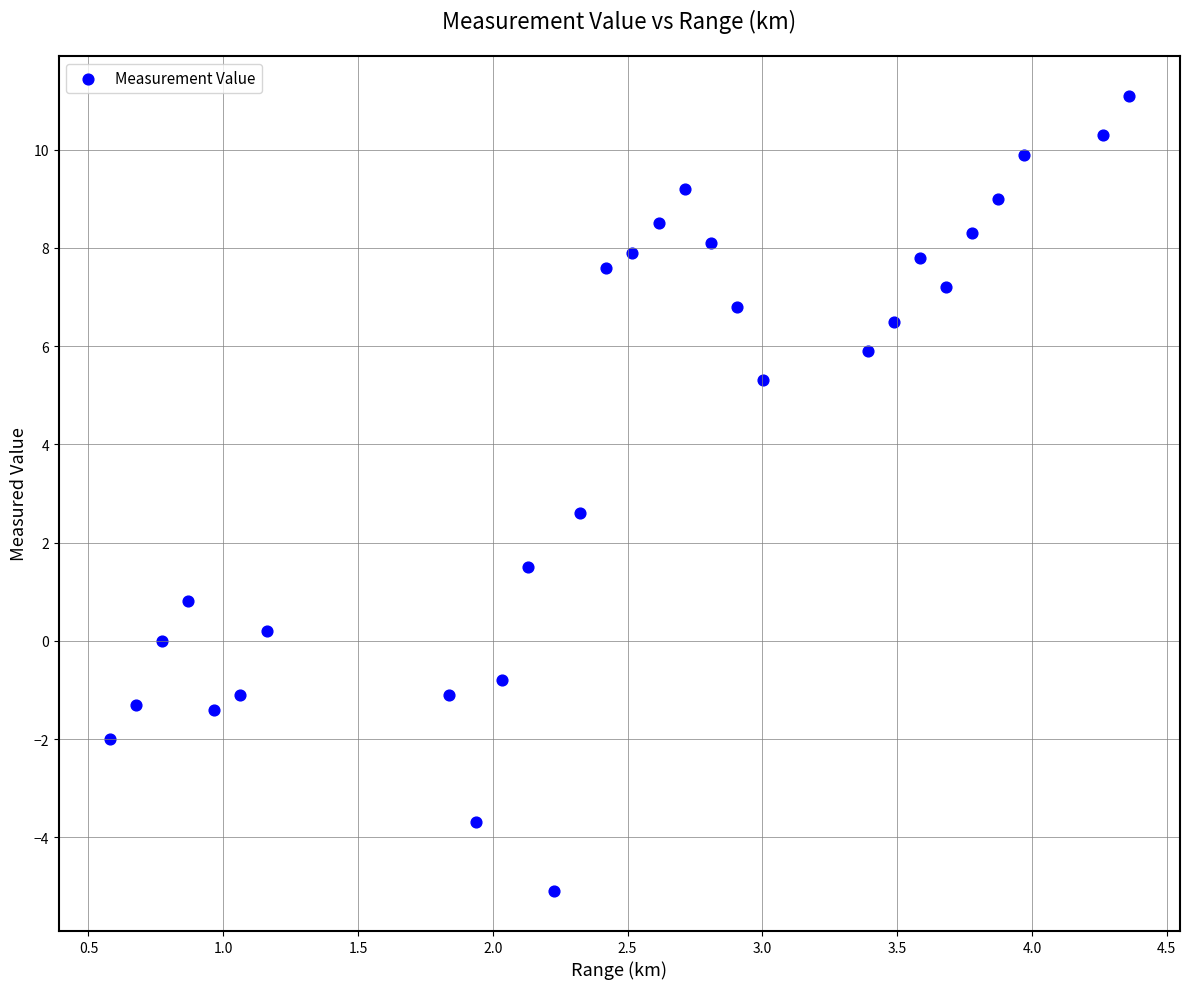

What Y value in the scatter plot is closest to 3?

2.6